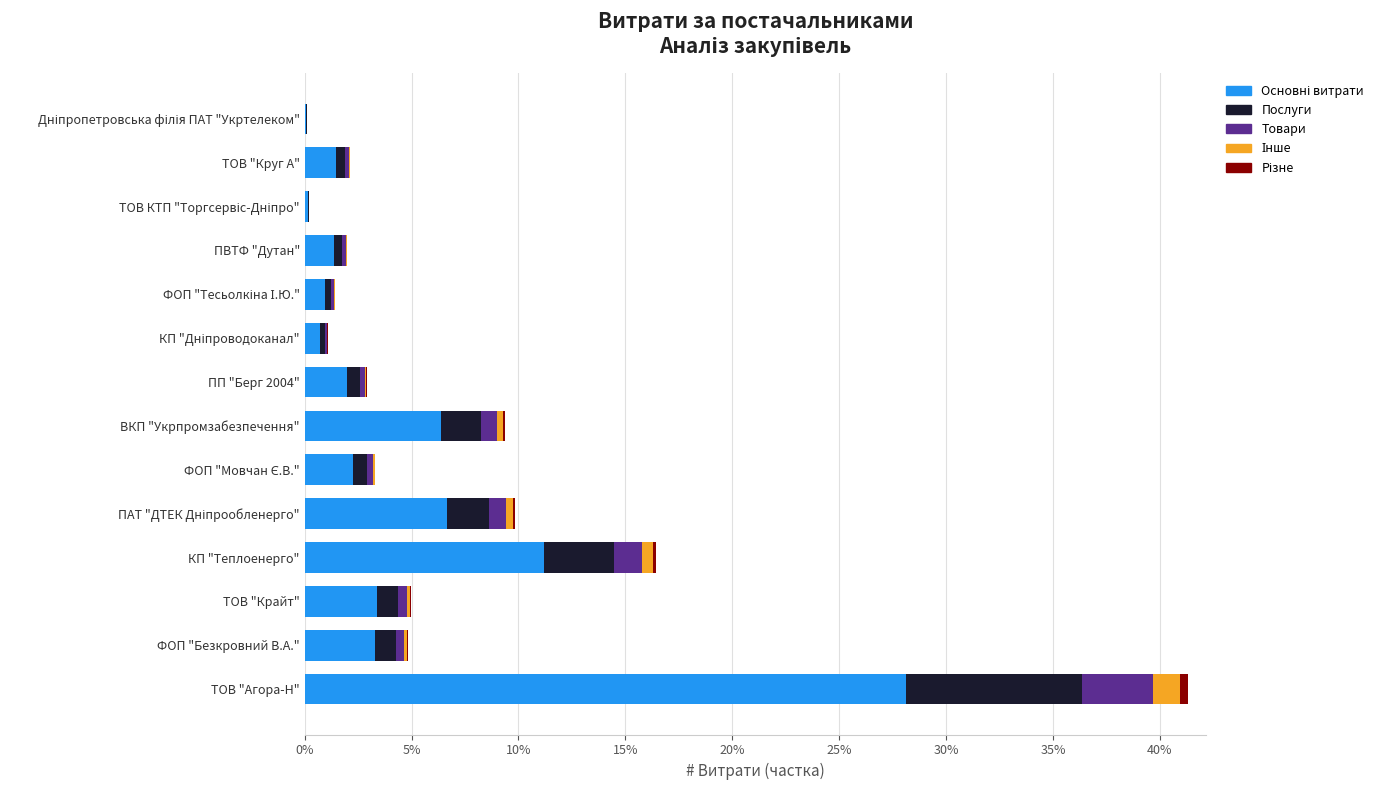

At which category is the sum across all series the highest?

ТОВ "Агора-Н"